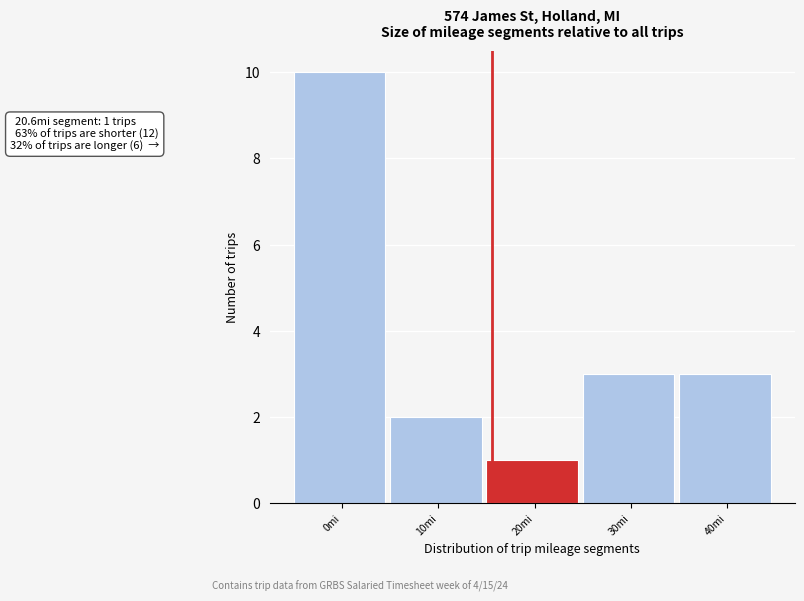

Reading left to right, extract all data points from this chart.

10	2	1	3	3